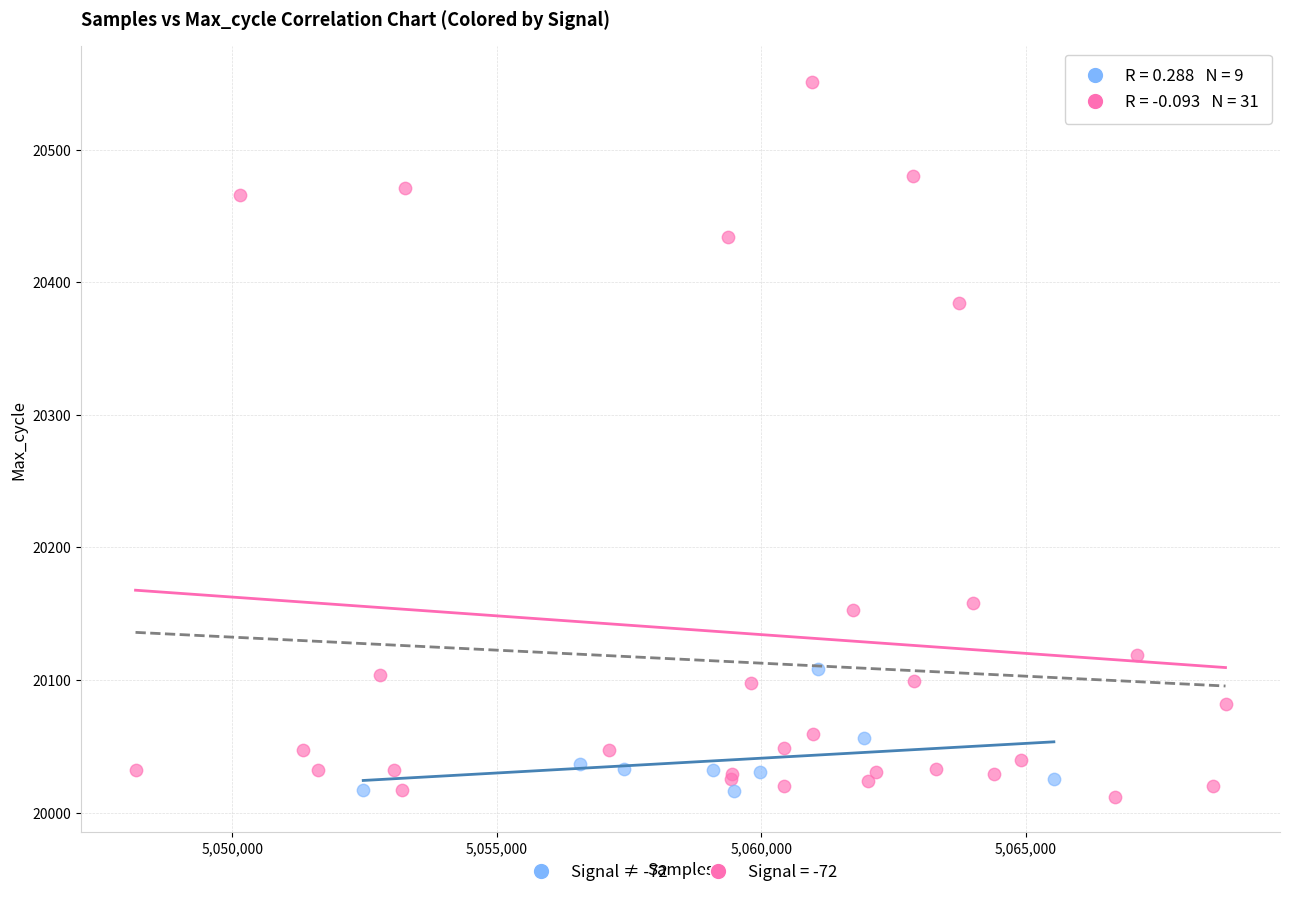

Which series contains the highest Y value?

Signal = -72